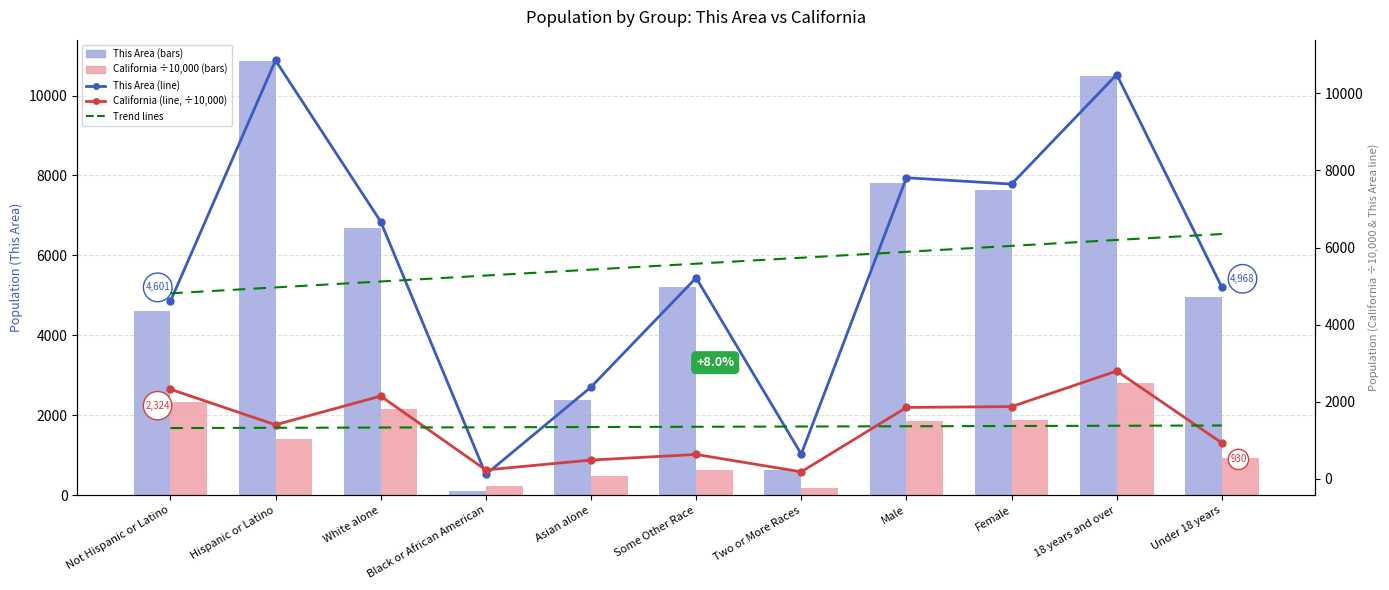

What is the average value of the This Area series?

5581.3